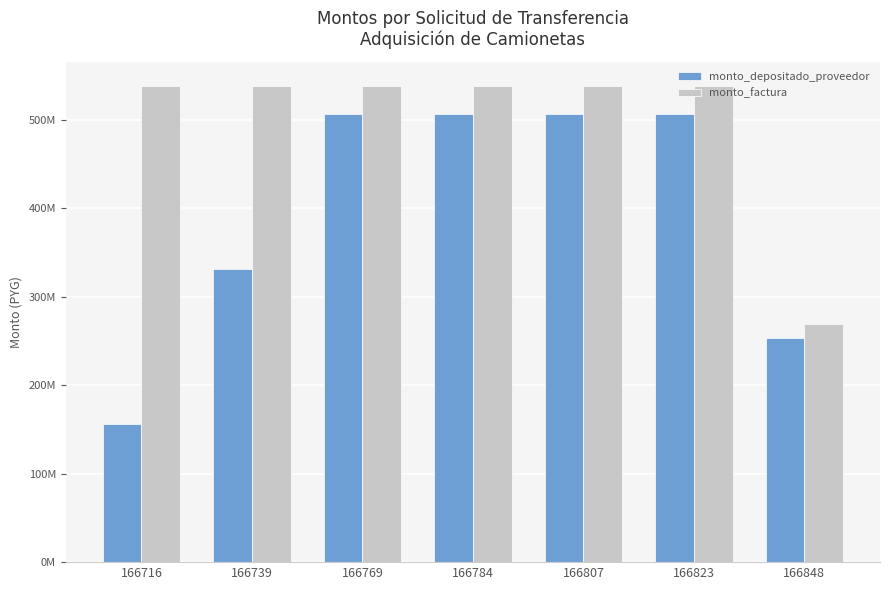

What is the sum of all monto_depositado_proveedor values?

2769854360